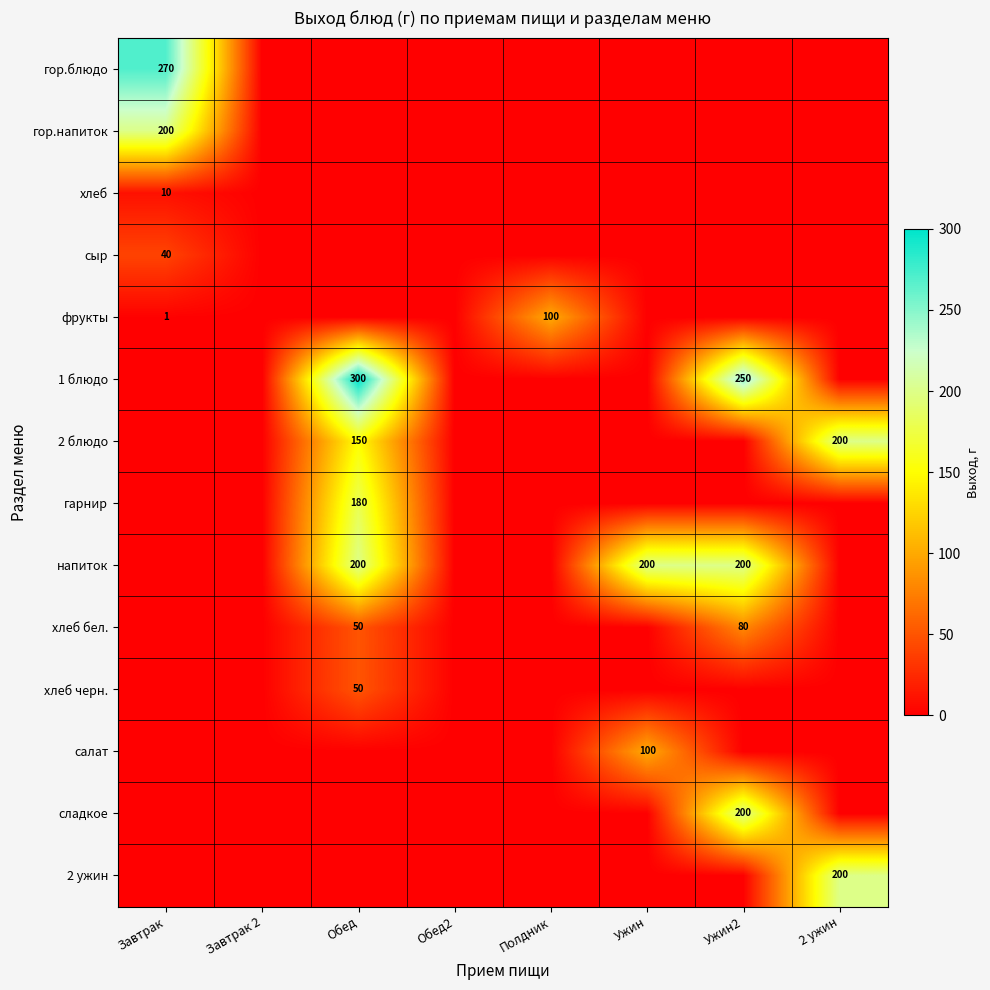

List the series in order of their peak value, lowest first.

хлеб, сыр, хлеб черн., хлеб бел., фрукты, салат, гарнир, гор.напиток, 2 блюдо, напиток, сладкое, 2 ужин, гор.блюдо, 1 блюдо